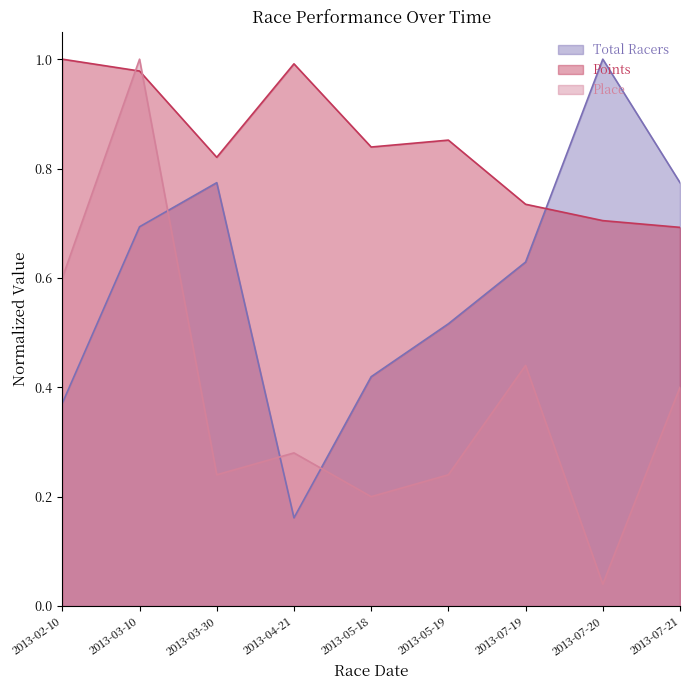

What is the maximum value for Total Racers?

1.0